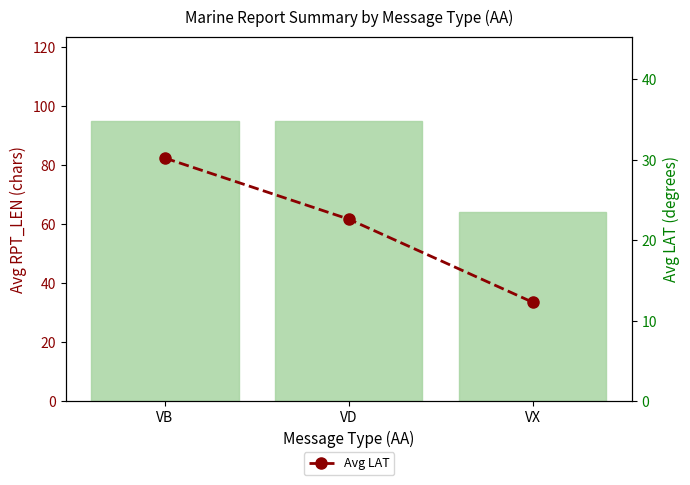

What is the sum of the Avg RPT_LEN values at VB and VD?

189.8